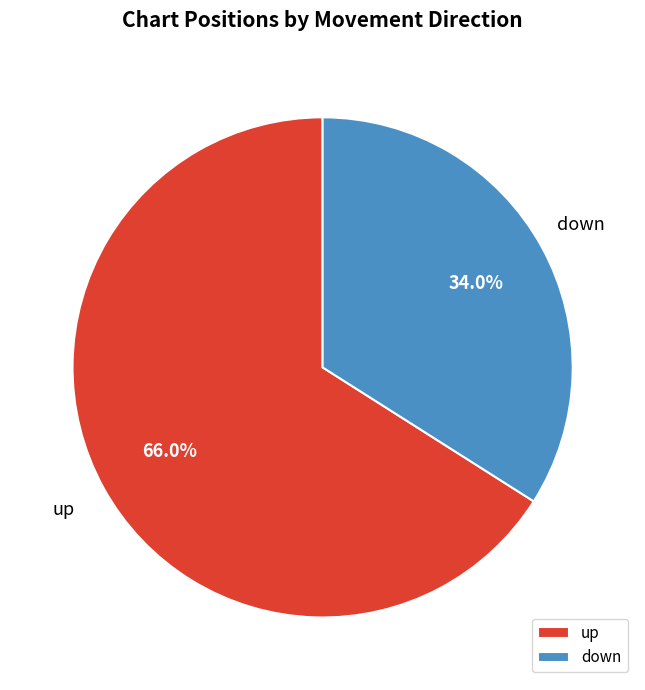

Approximately how many times larger is the value at down compared to up?

0.5